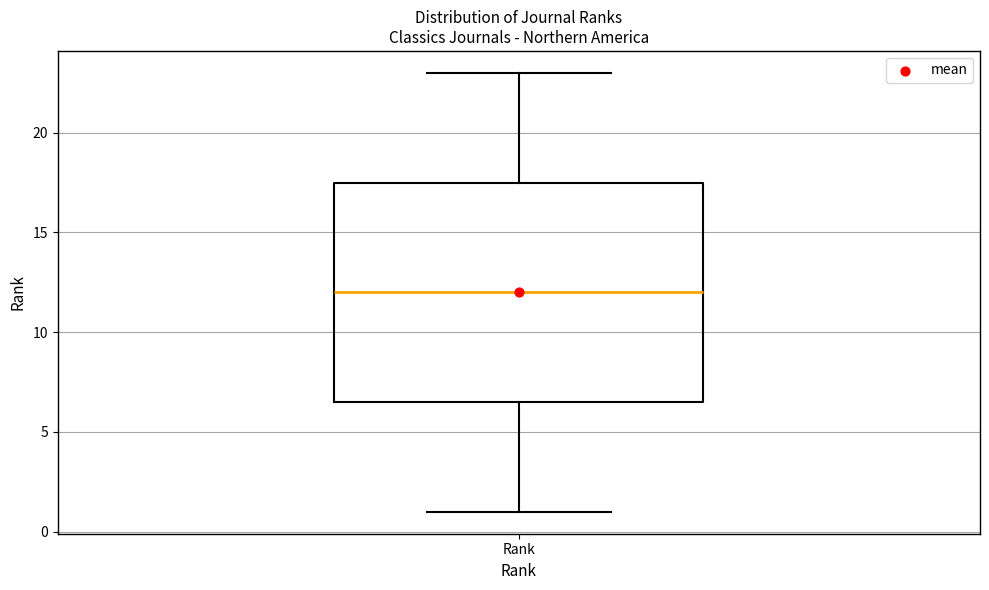

Read this box plot against the y-axis: the position of the median line, the range covered by the box, and the ends of both whiskers. The values are not printed on the chart, so give them approximately, as read against the axis.

median 12.0, box 6.5 to 17.5, whiskers 1.0 to 23.0